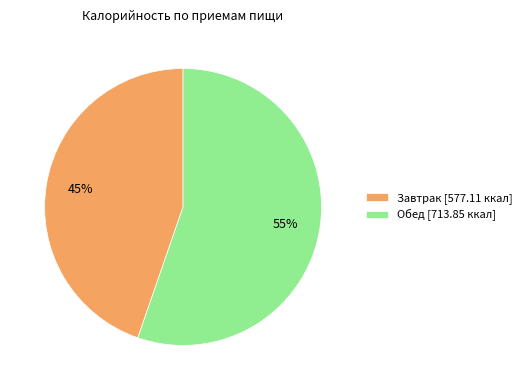

How many segments does this pie chart have?

2